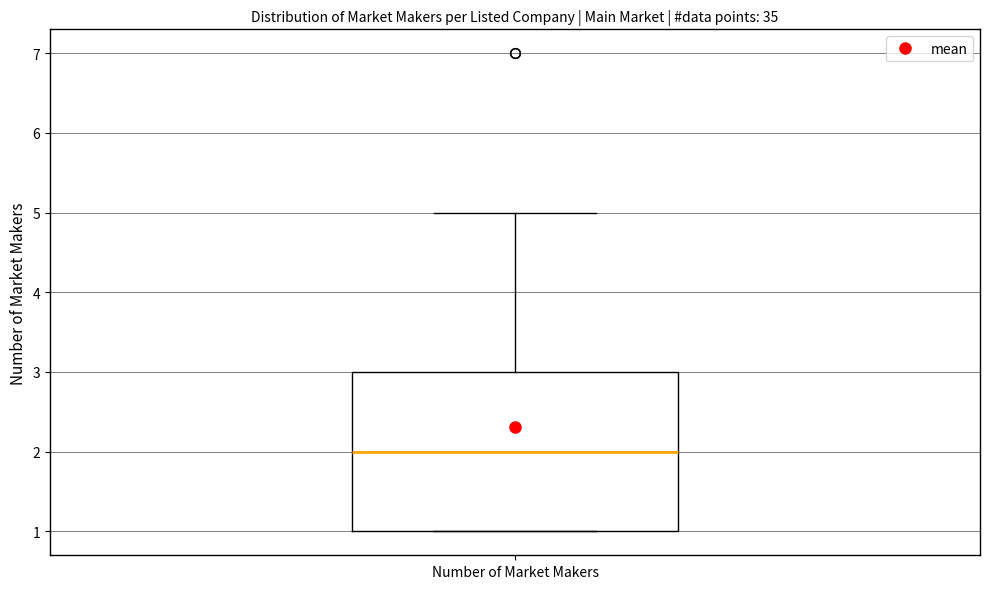

Transcribe this box plot: give where the median line is, the range the box spans, and where the two whiskers end, as read against the y-axis. The values are not printed on the chart, so give them approximately, as read against the axis.

median 2, box 1 to 3, whiskers 1 to 5